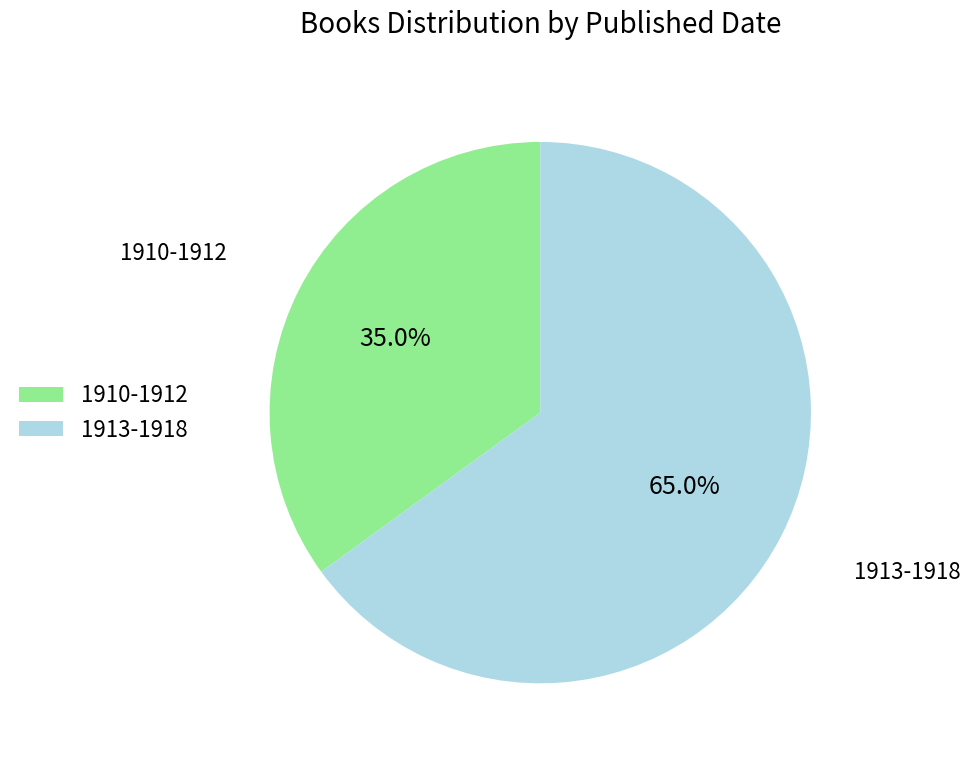

Which category has the smallest portion of the pie?

1910-1912